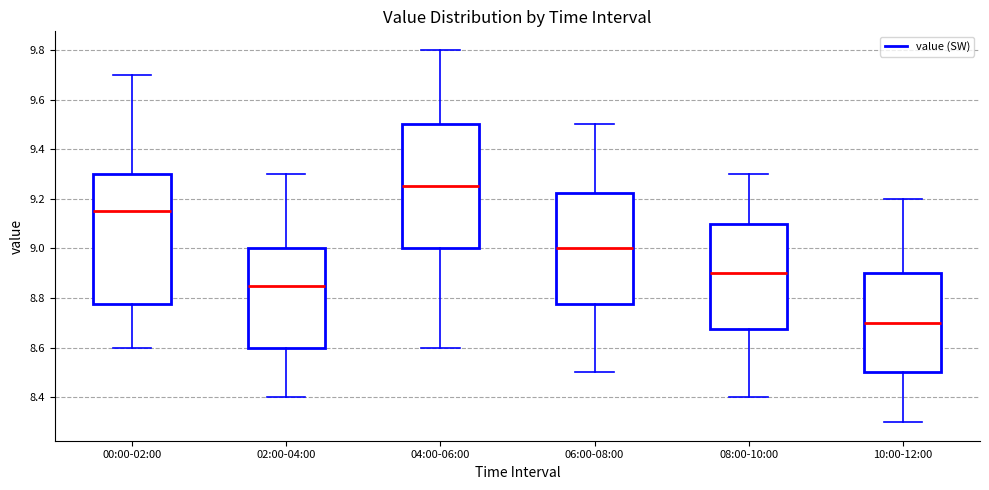

Reading left to right, read every box against the y-axis: the position of its median line, the range the box covers, and the ends of its whiskers. The values are not printed on the chart, so give them approximately, as read against the axis.

00:00-02:00: median 9.16, box 8.78 to 9.30, whiskers 8.60 to 9.70
02:00-04:00: median 8.86, box 8.60 to 9.00, whiskers 8.40 to 9.30
04:00-06:00: median 9.26, box 9.00 to 9.50, whiskers 8.60 to 9.80
06:00-08:00: median 9.00, box 8.78 to 9.22, whiskers 8.50 to 9.50
08:00-10:00: median 8.90, box 8.68 to 9.10, whiskers 8.40 to 9.30
10:00-12:00: median 8.70, box 8.50 to 8.90, whiskers 8.30 to 9.20